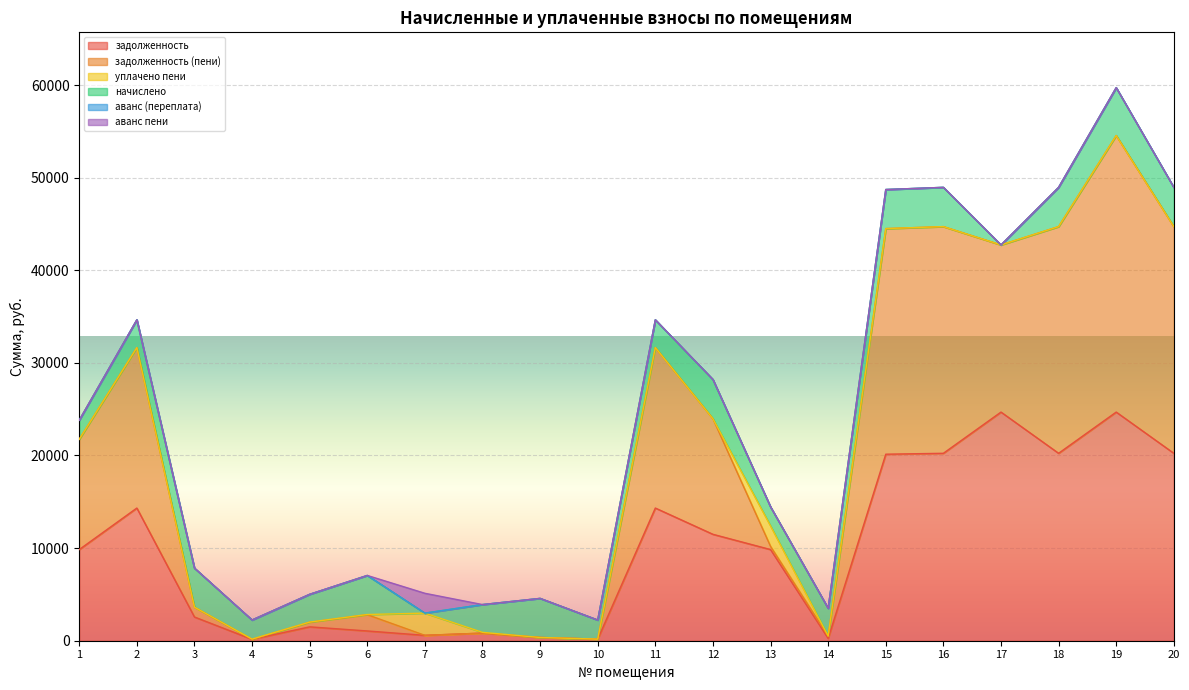

What is the maximum value for задолженность (пени)?

29858.9